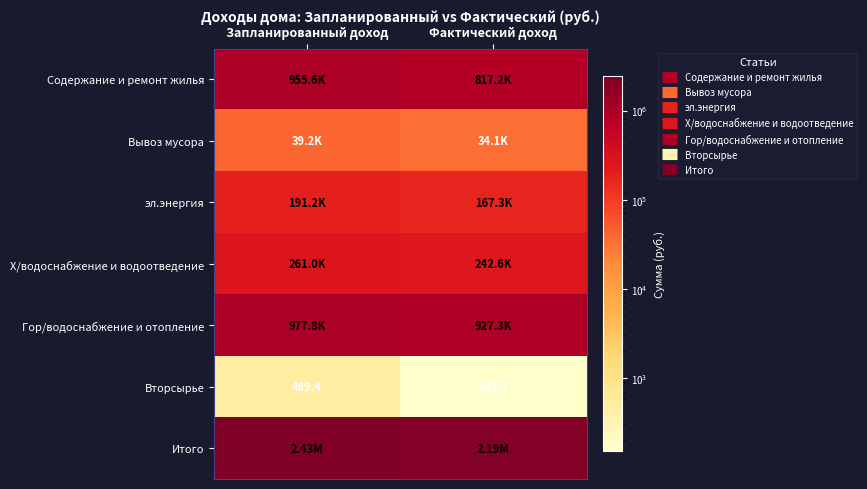

Which series has the largest total across all categories?

Итого